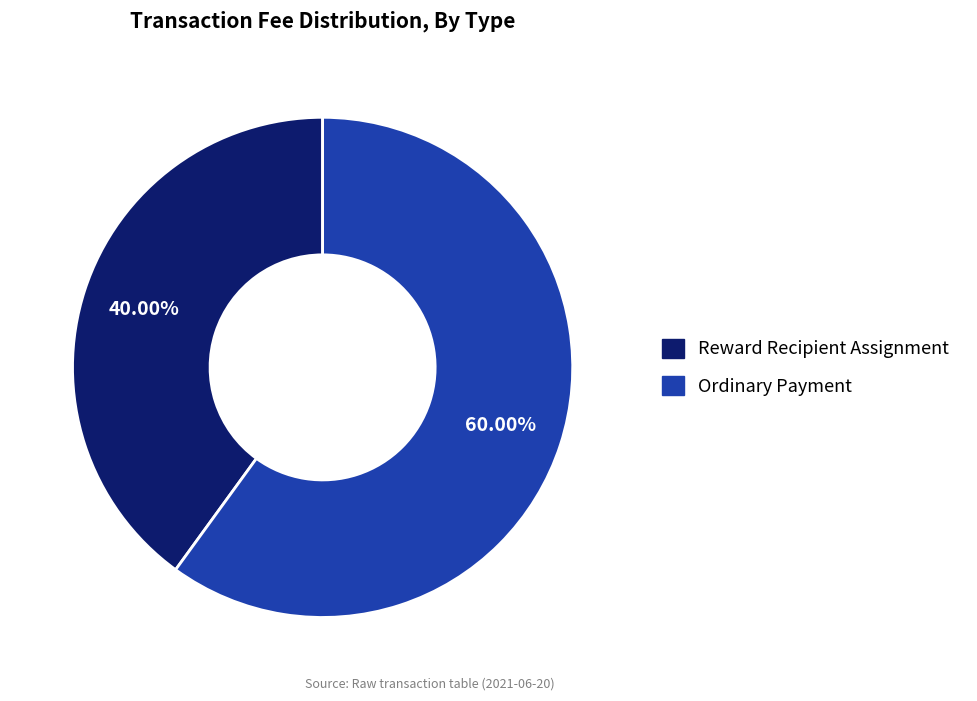

How many segments does this pie chart have?

2